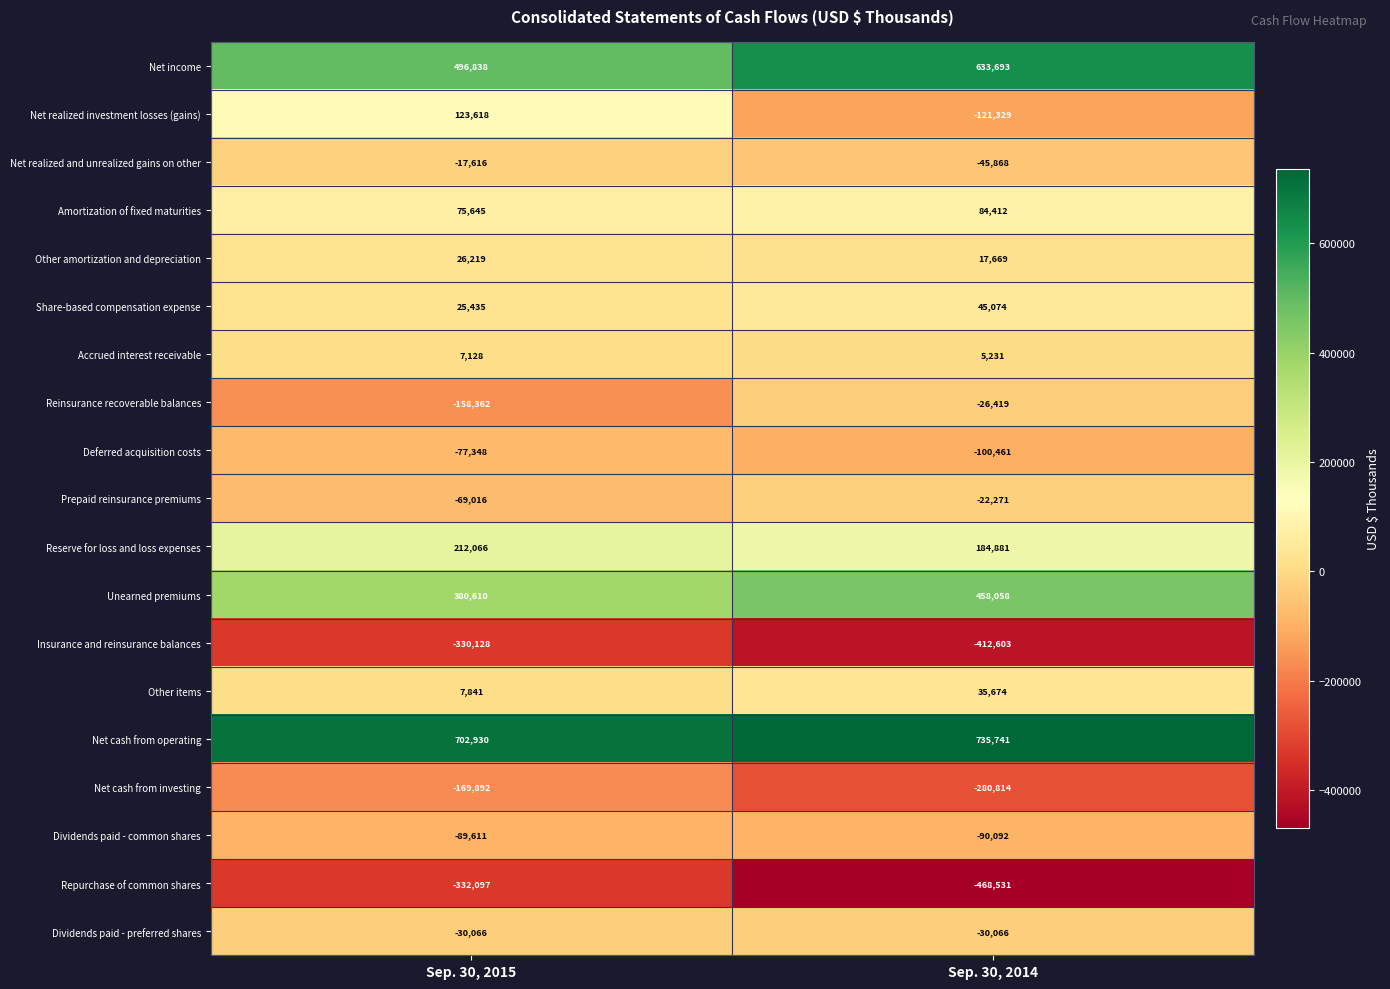

What is the average value of the Deferred acquisition costs series?

-88904